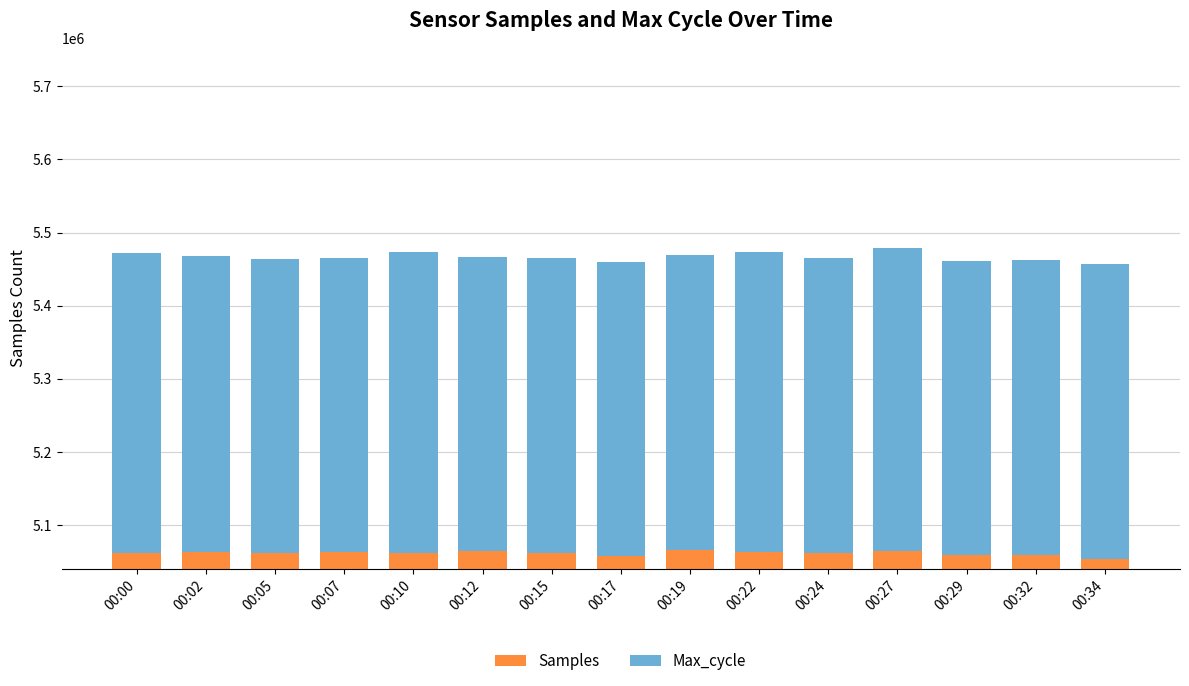

Reading left to right, list all the values displayed in this chart.

Samples: 00:00=5062344.0	00:02=5063472.0	00:05=5061919.0	00:07=5062561.0	00:10=5062486.0	00:12=5064103.0	00:15=5062239.0	00:17=5057085.0	00:19=5066460.0	00:22=5062547.0	00:24=5062253.0	00:27=5064897.0	00:29=5058857.0	00:32=5059289.0	00:34=5053855.0
Max_cycle: 00:00=409758.8	00:02=403834.9	00:05=402569.7	00:07=402589.8	00:10=410260.9	00:12=402670.1	00:15=402449.2	00:17=402790.6	00:19=402569.7	00:22=410281.0	00:24=402670.1	00:27=413815.3	00:29=402569.7	00:32=402589.8	00:34=402529.6